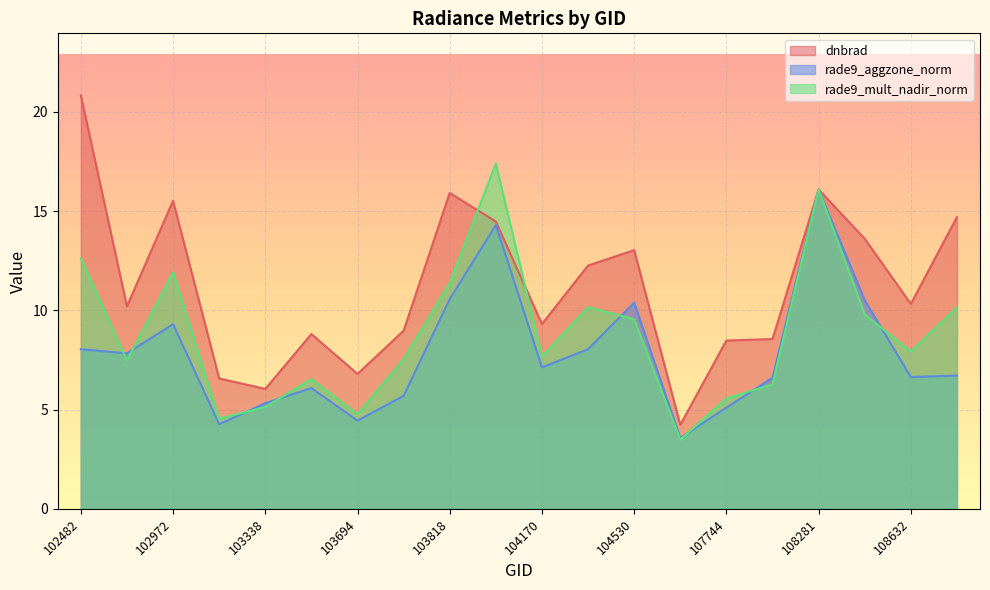

Which series has the largest total across all categories?

dnbrad